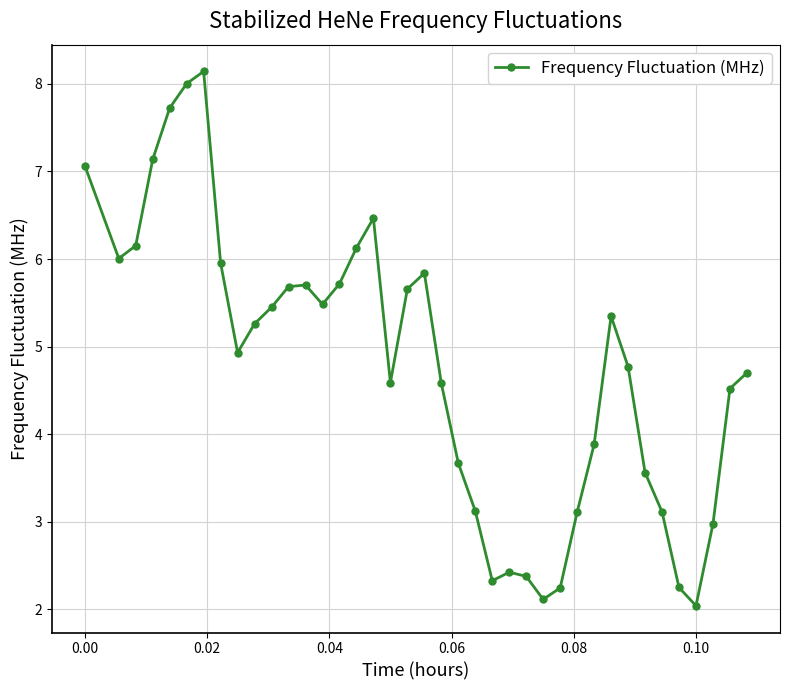

What is the smallest value displayed?

2.0